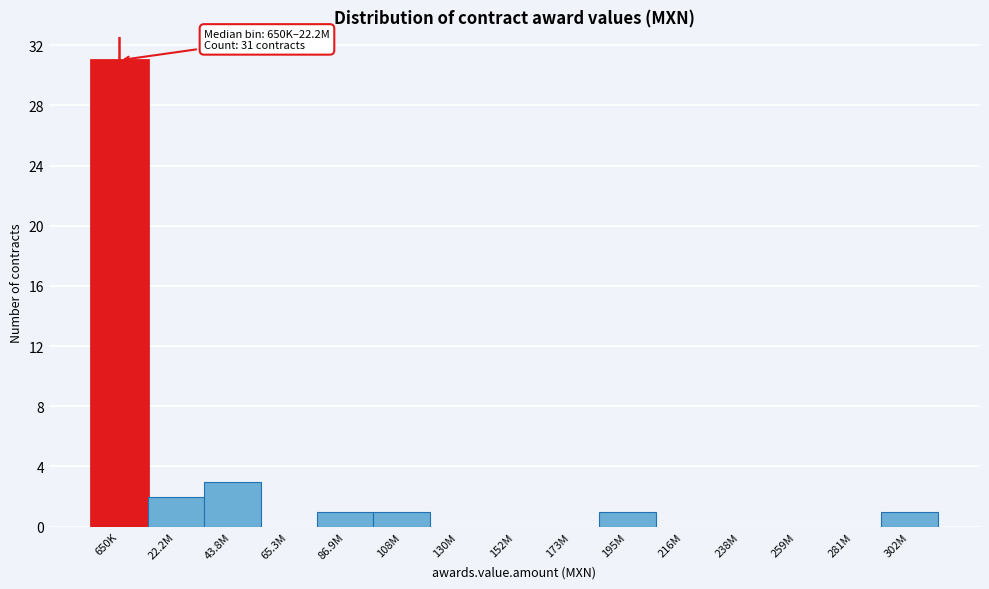

Reading right to left, what are all the values shown in this chart?

302M=1	281M=0	259M=0	238M=0	216M=0	195M=1	173M=0	152M=0	130M=0	108M=1	86.9M=1	65.3M=0	43.8M=3	22.2M=2	650K=31